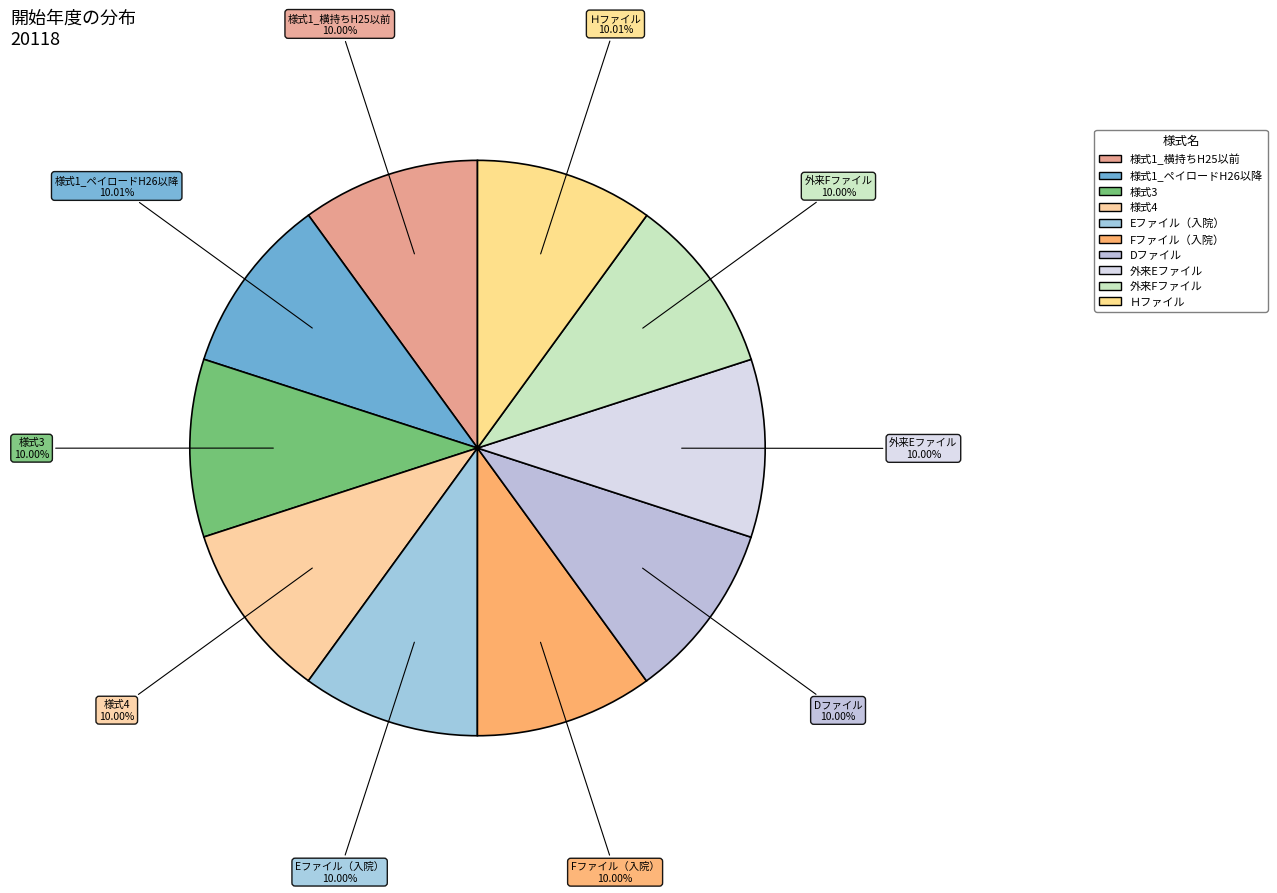

Is it true that 様式1_ペイロードH26以降 is 10% of the pie?

True